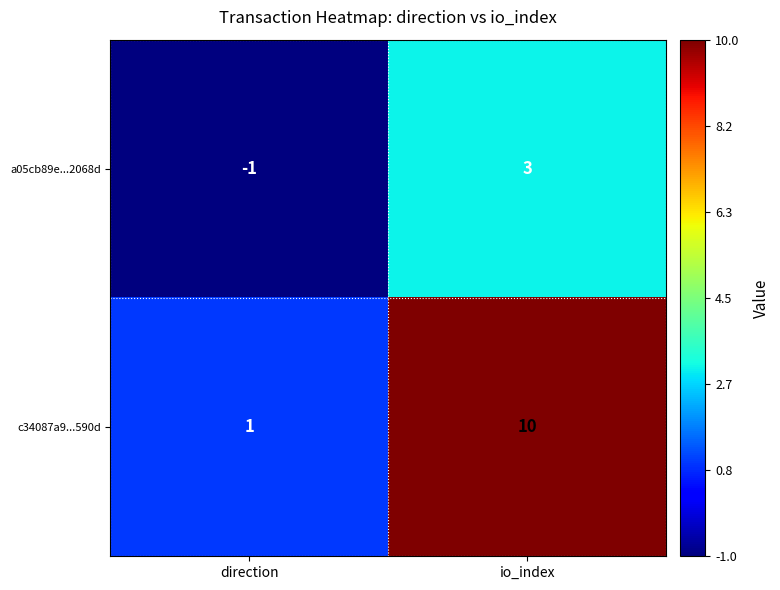

Which series has the widest spread of values?

c34087a9...590d